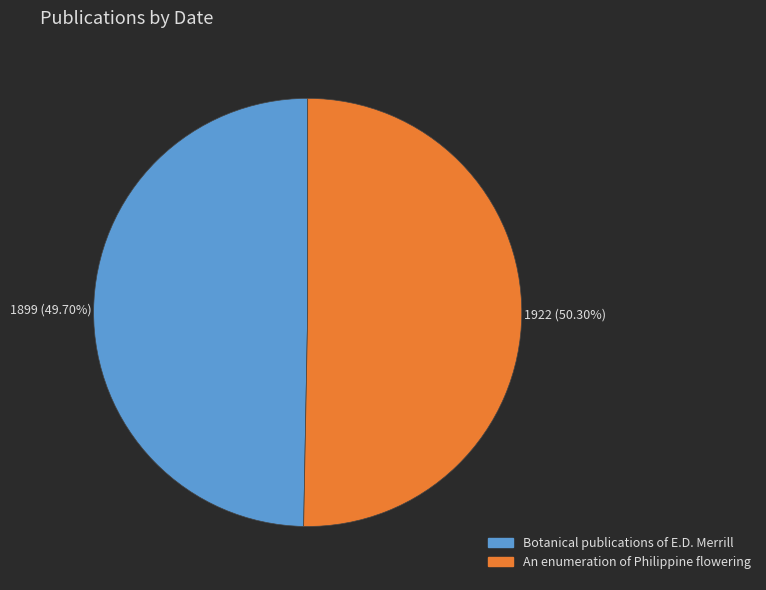

Combined, what portion of the pie is Botanical publications of E.D. Merrill and An enumeration of Philippine flowering?

100.0%